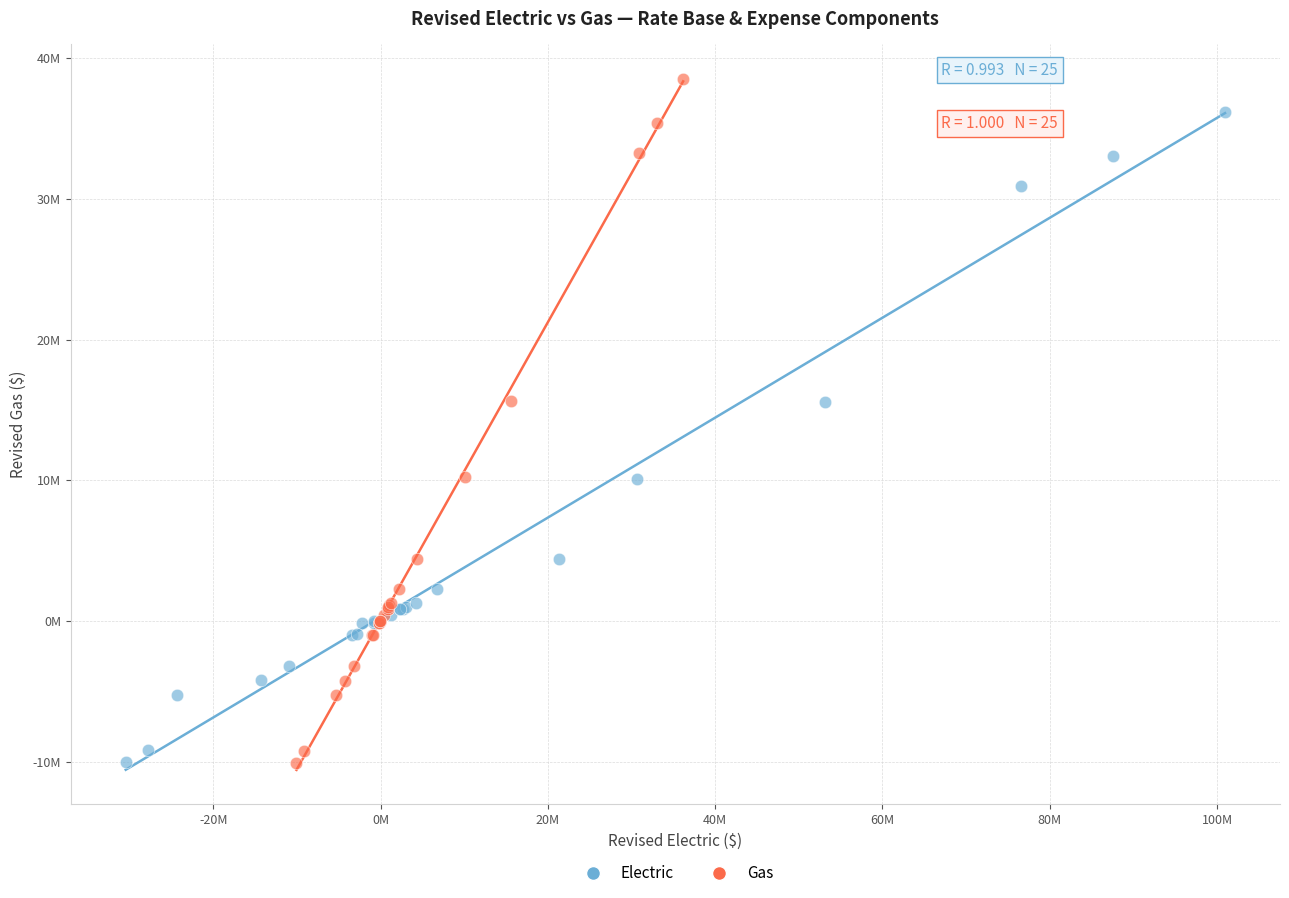

Which series contains the highest Y value?

Gas